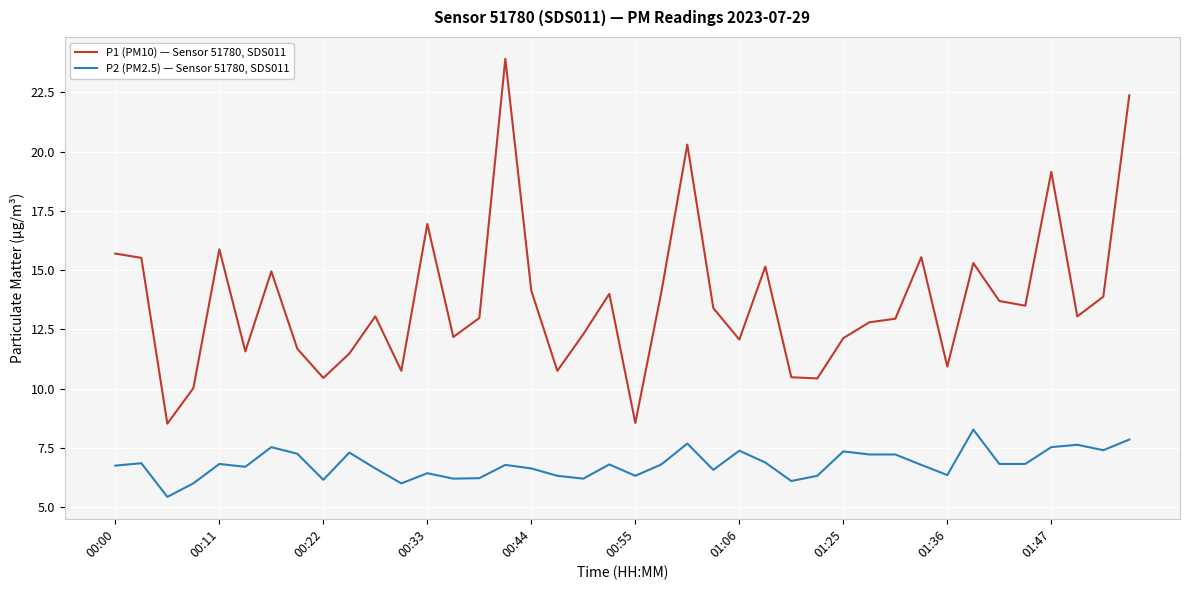

What is the maximum value for P2 (PM2.5) — Sensor 51780, SDS011?

8.3